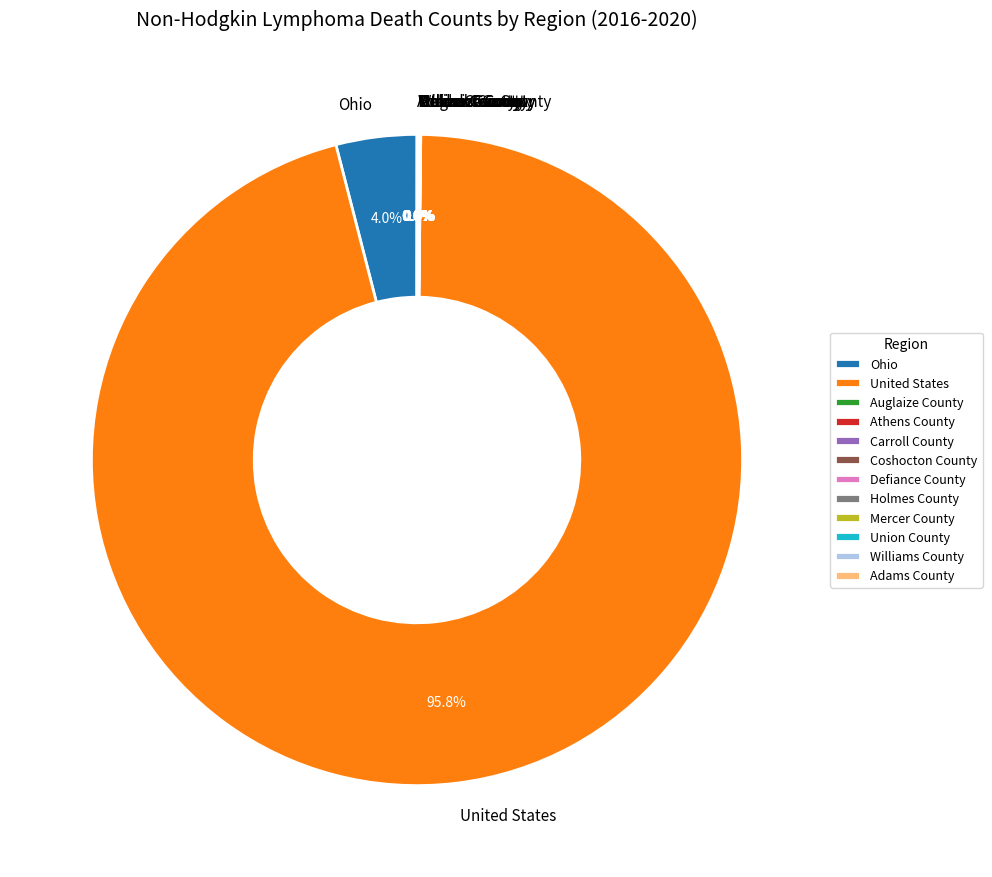

What is the largest slice in the pie chart?

United States